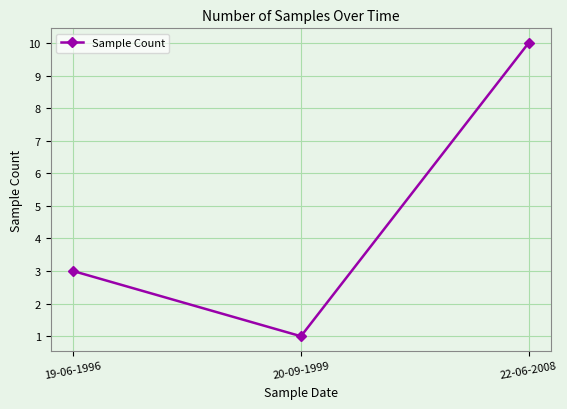

What is the minimum value shown in the chart?

1